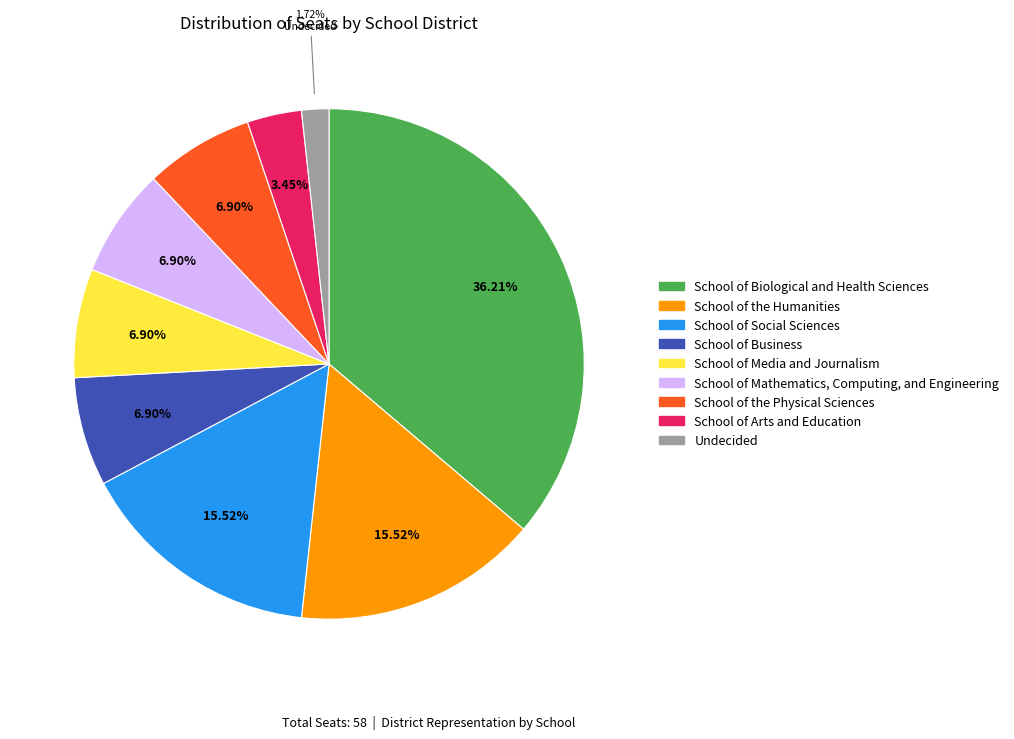

True or false: School of Social Sciences accounts for 6% of the total.

False